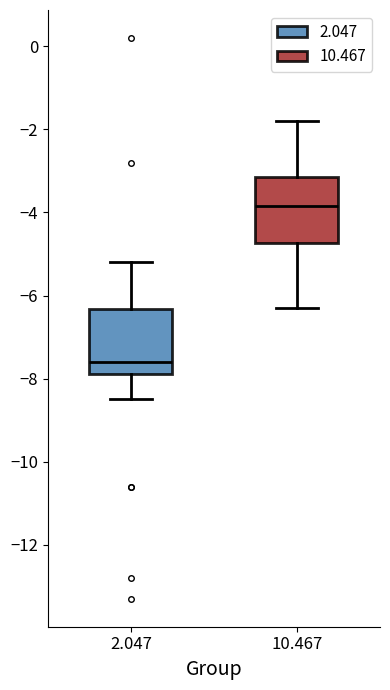

Reading left to right, read every box against the y-axis: the position of its median line, the range the box covers, and the ends of its whiskers. The values are not printed on the chart, so give them approximately, as read against the axis.

2.047: median -7.6, box -7.8 to -6.4, whiskers -8.4 to -5.2
10.467: median -3.8, box -4.8 to -3.2, whiskers -6.2 to -1.8